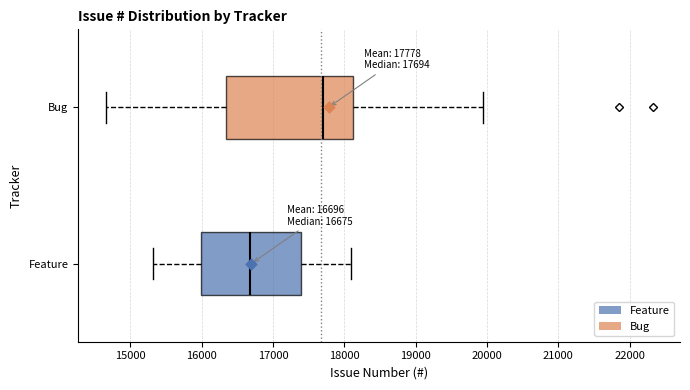

Which box is the widest, from its left edge to its right edge?

Bug